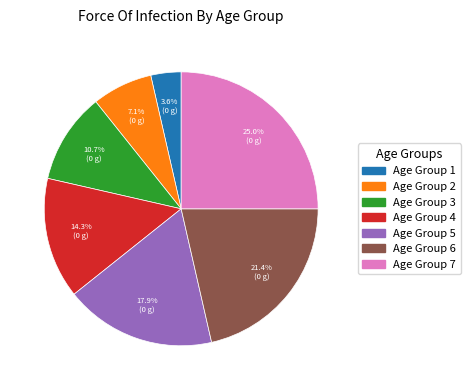

Approximately how many times larger is the value at Age Group 7 compared to Age Group 2?

3.5